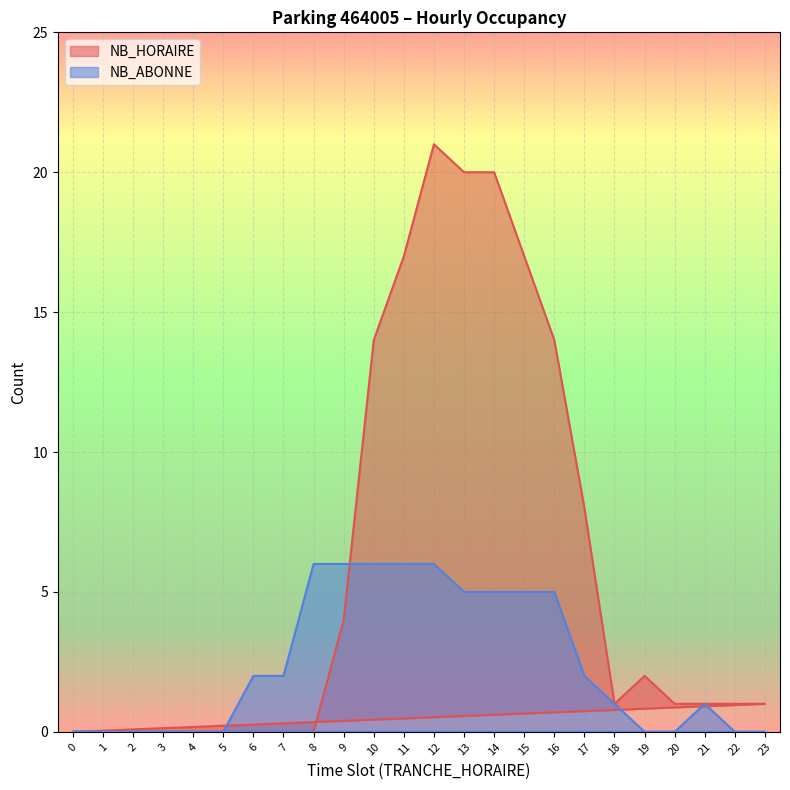

How many positive values does the NB_ABONNE series have?

14